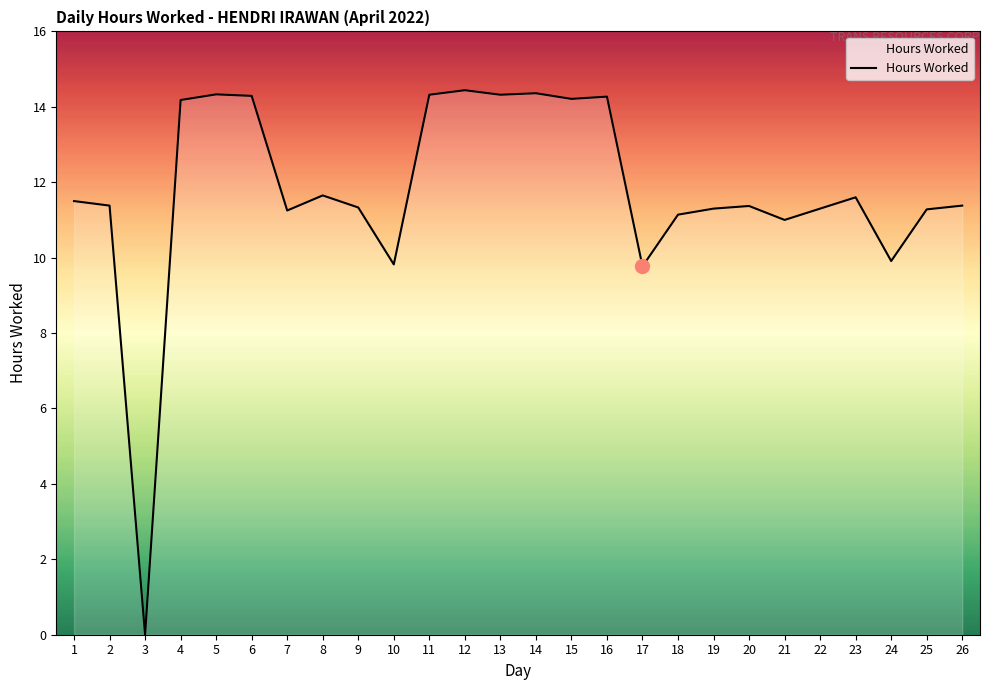

How many series are shown in this chart?

1